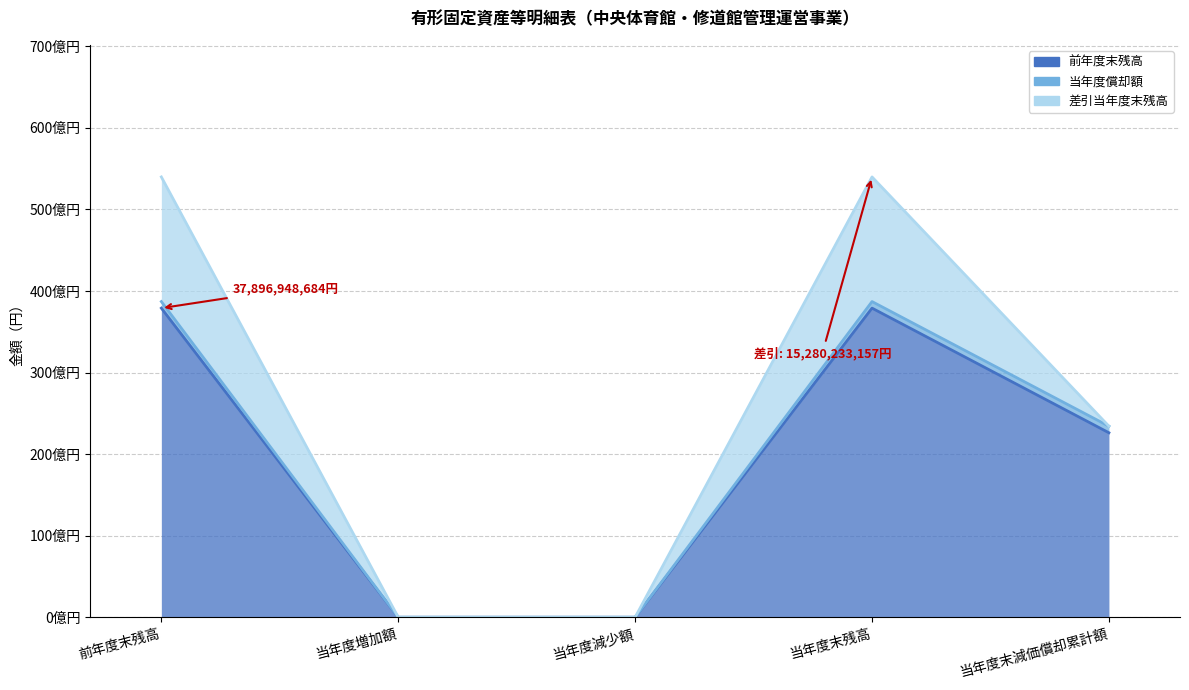

Count the number of categories in the chart.

5